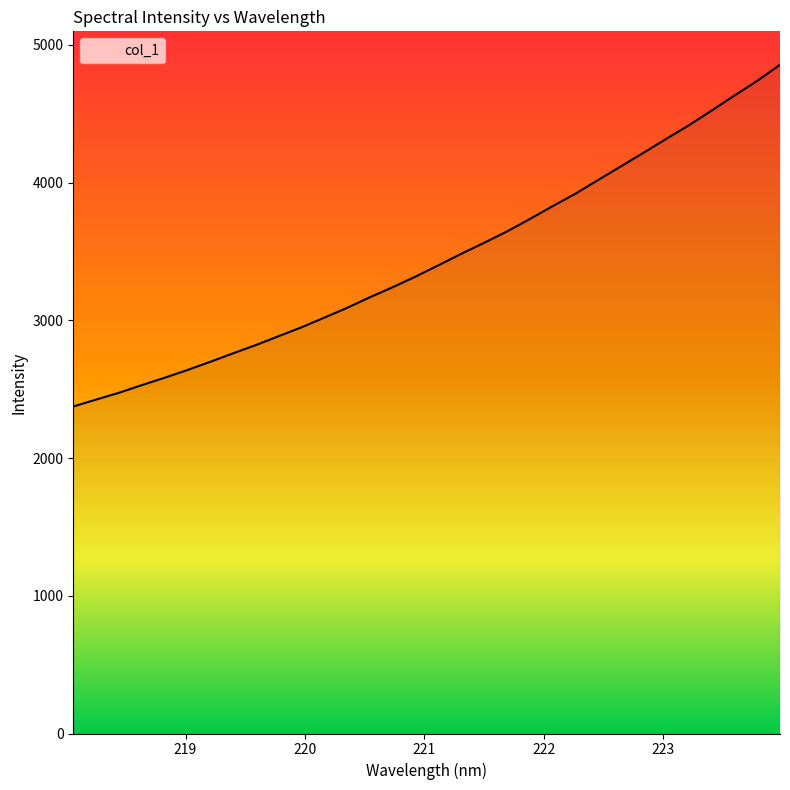

Does the chart display data point markers on the line(s)?

No